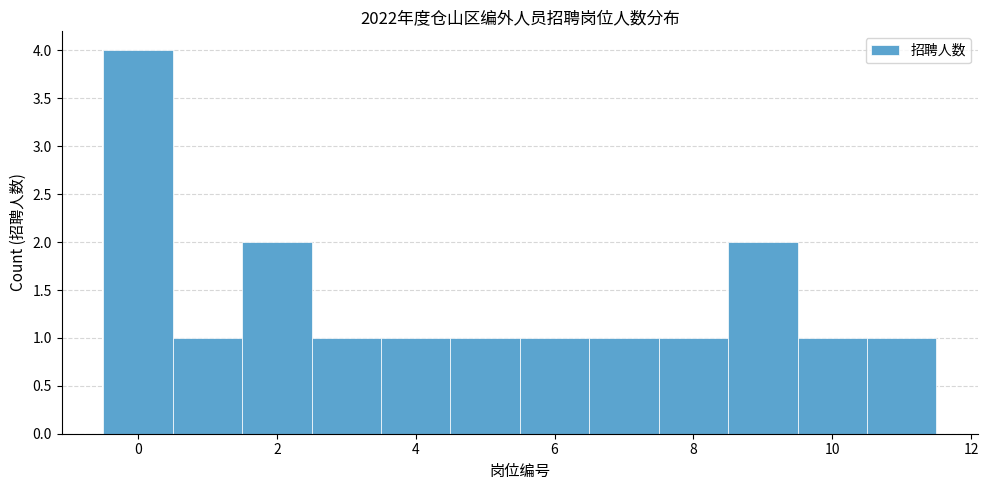

Reading left to right, transcribe this chart: for each bar, give the range it covers on the x-axis and its height. Neither the bar edges nor the heights are printed on the chart, so give them approximately, as read against the axes.

-0.5 to 0.5: 4
0.5 to 1.5: 1
1.5 to 2.5: 2
2.5 to 3.5: 1
3.5 to 4.5: 1
4.5 to 5.5: 1
5.5 to 6.5: 1
6.5 to 7.5: 1
7.5 to 8.5: 1
8.5 to 9.5: 2
9.5 to 10.5: 1
10.5 to 11.5: 1